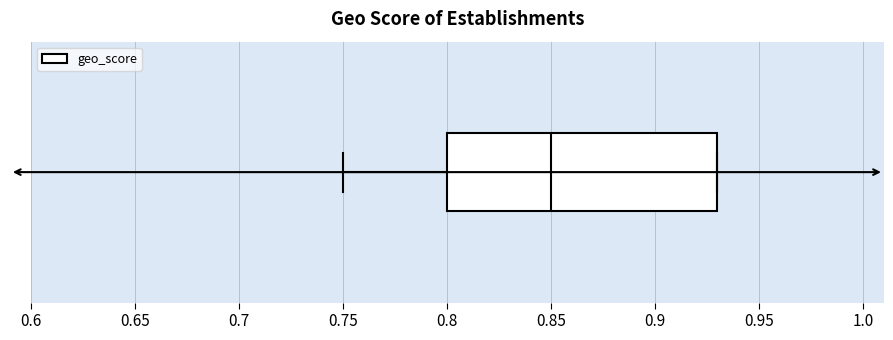

Transcribe this box plot: give where the median line is, the range the box spans, and where the two whiskers end, as read against the x-axis. The values are not printed on the chart, so give them approximately, as read against the axis.

median 0.85, box 0.80 to 0.93, whiskers 0.75 to 0.93